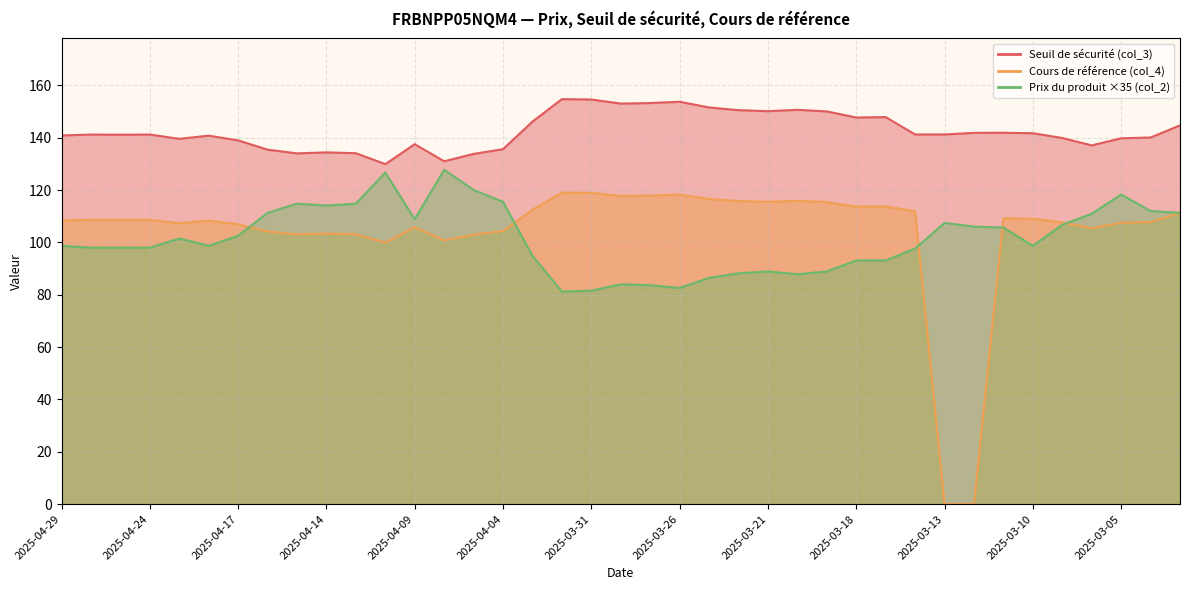

List the labels in order of Cours de référence (col_4) value, smallest first.

2025-03-13, 2025-03-12, 2025-04-10, 2025-04-08, 2025-04-07, 2025-04-15, 2025-04-11, 2025-04-14, 2025-04-16, 2025-04-04, 2025-03-06, 2025-04-09, 2025-04-17, 2025-04-23, 2025-03-05, 2025-03-07, 2025-03-04, 2025-04-22, 2025-04-29, 2025-04-25, 2025-04-28, 2025-04-24, 2025-03-10, 2025-03-11, 2025-03-03, 2025-03-14, 2025-04-03, 2025-03-18, 2025-03-17, 2025-03-19, 2025-03-21, 2025-03-24, 2025-03-20, 2025-03-25, 2025-03-28, 2025-03-27, 2025-03-26, 2025-03-31, 2025-04-01